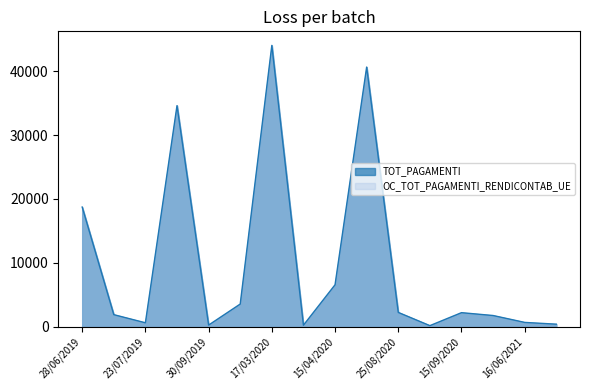

What position from the right is 17/03/2020?

10